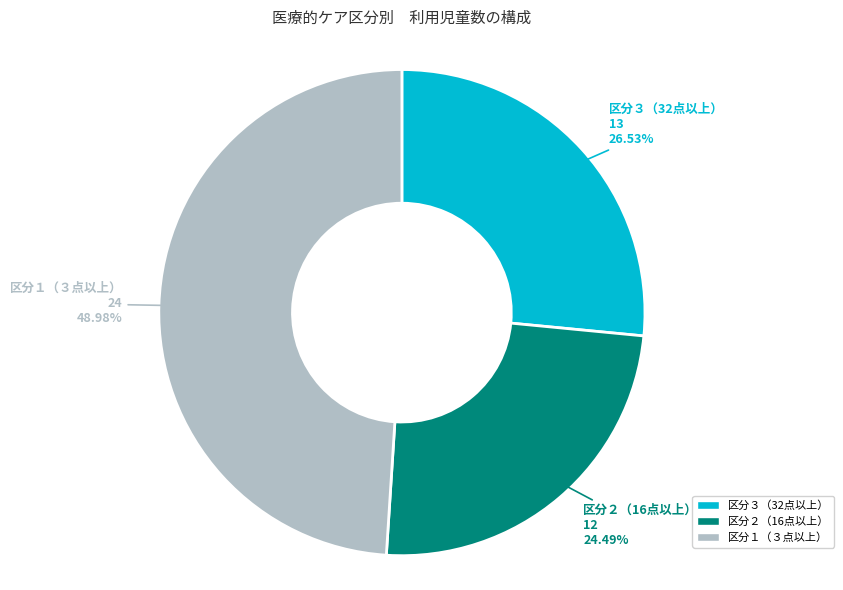

Between 区分３（32点以上） and 区分１（３点以上）, which is larger?

区分１（３点以上）